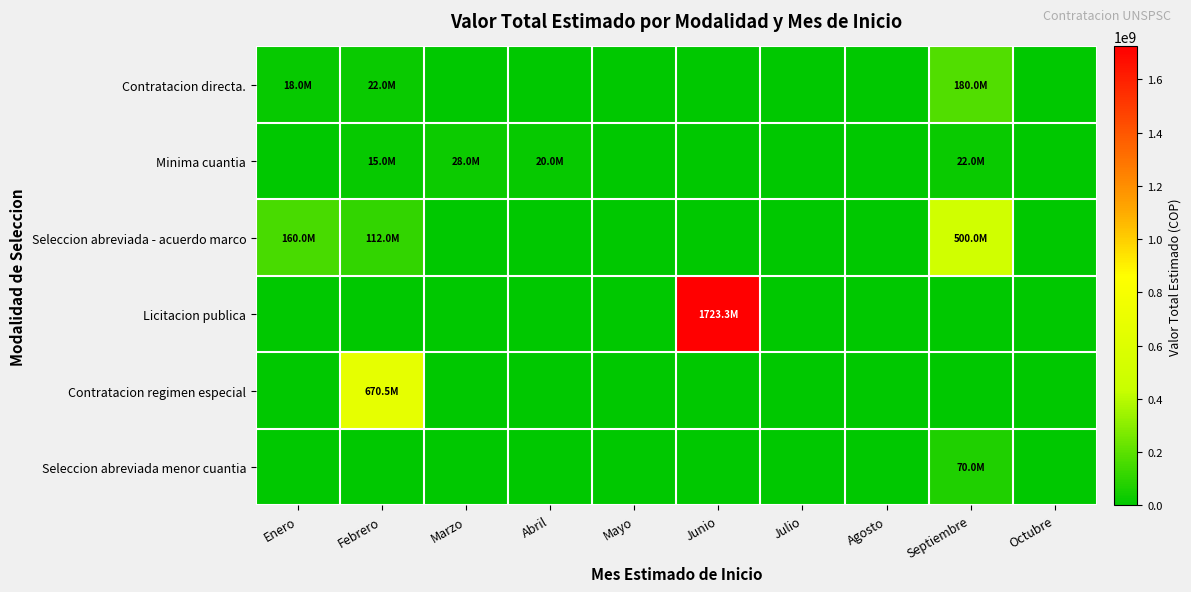

At which category is the sum across all series the highest?

Junio